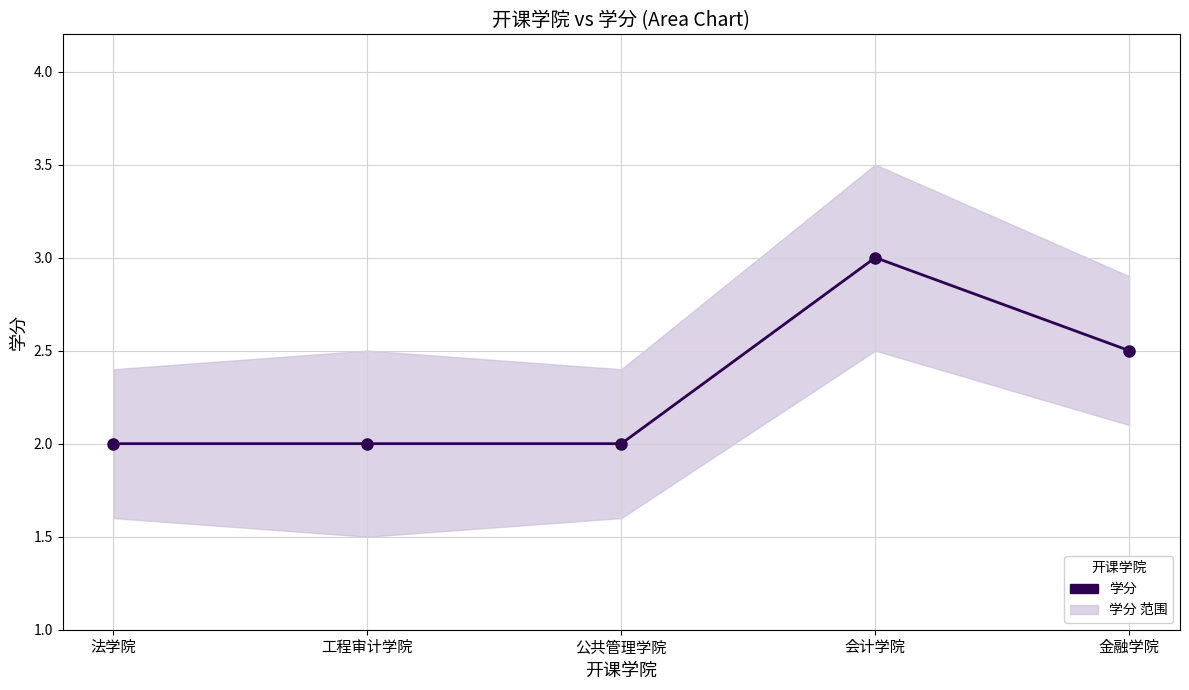

Rank the categories by value from highest to lowest.

会计学院, 金融学院, 法学院, 工程审计学院, 公共管理学院